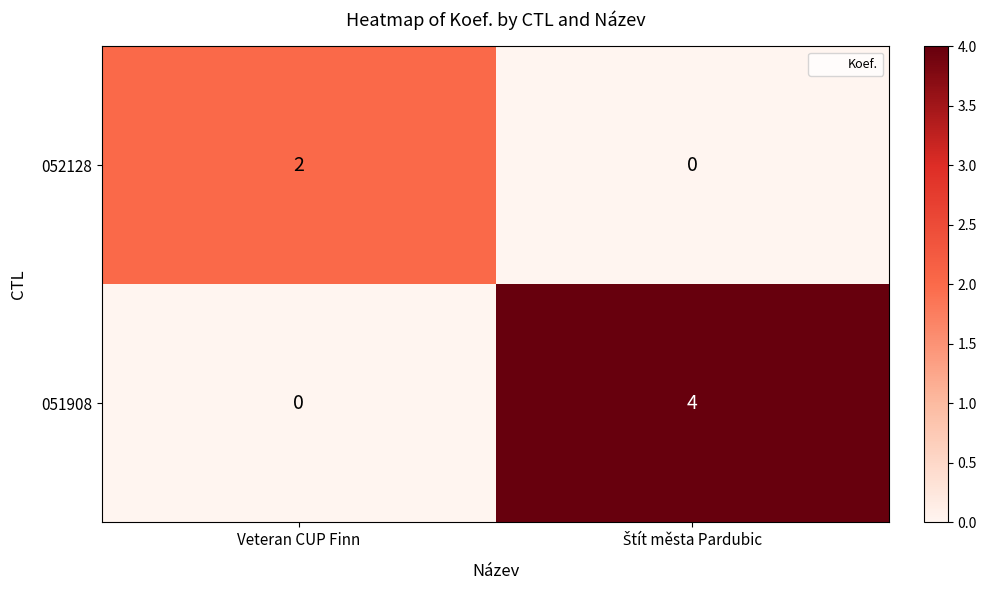

Which series has the largest range (max minus min)?

051908